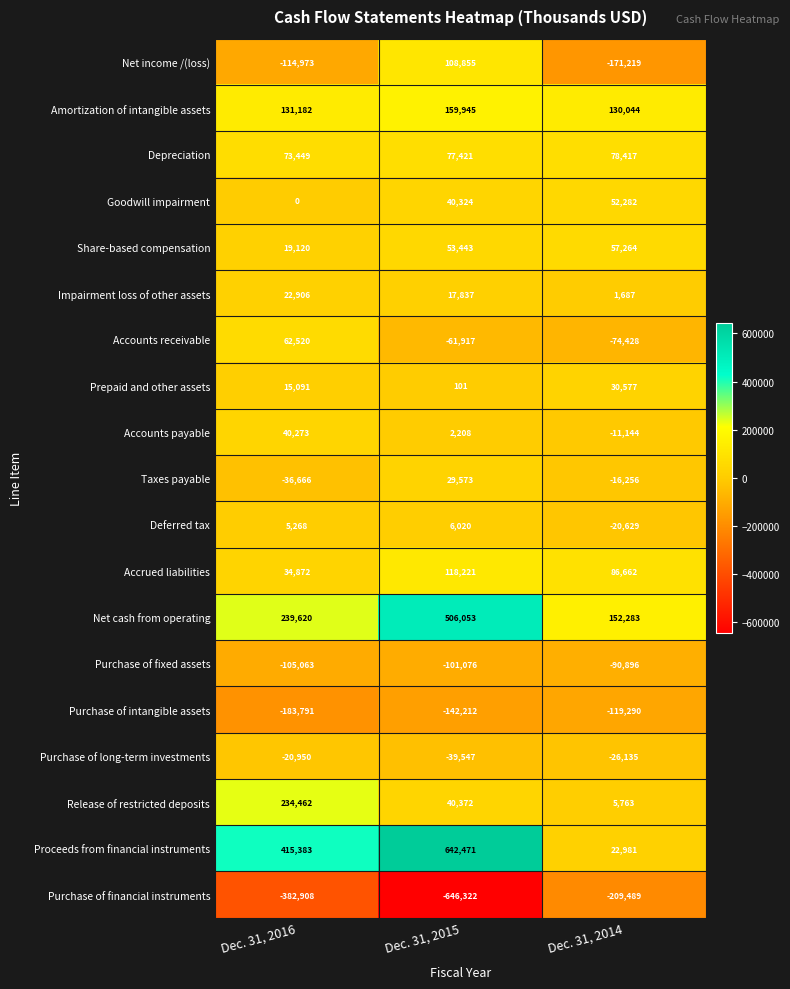

What is the maximum value for Purchase of long-term investments?

-20950